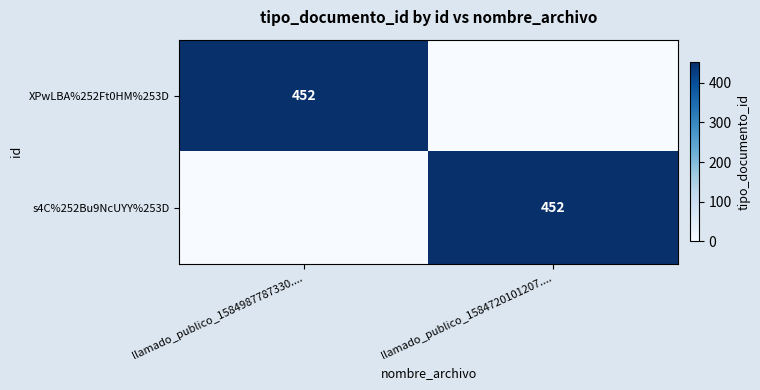

The value of XPwLBA%252Ft0HM%253D at llamado_publico_1584987787330.... is 648. True or false?

False